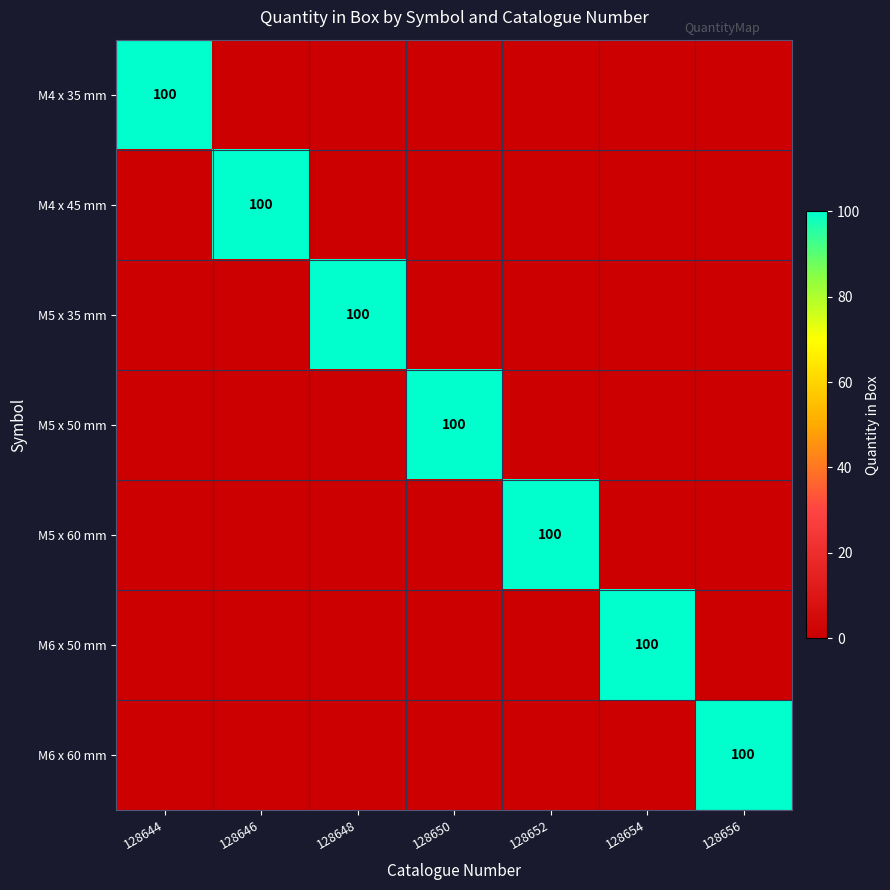

At which category is the sum across all series the highest?

128644